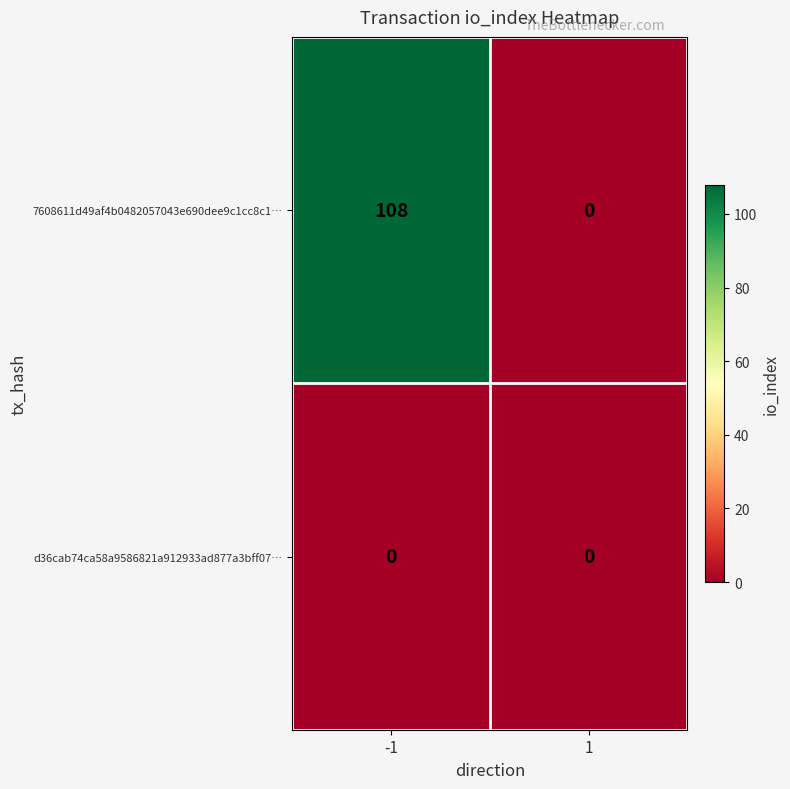

At -1, list the series in order from smallest to largest.

d36cab74ca58a9586821a912933ad877a3bff07…, 7608611d49af4b0482057043e690dee9c1cc8c1…